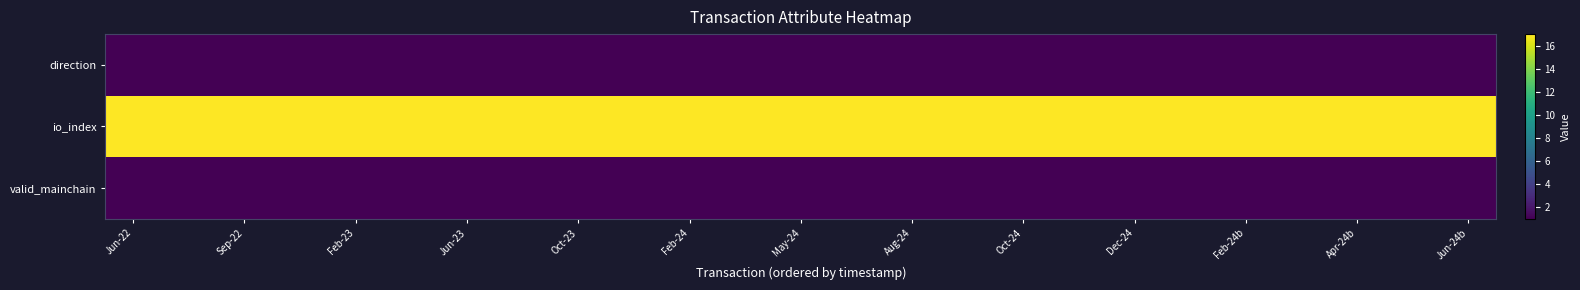

What is the smallest value displayed?

1